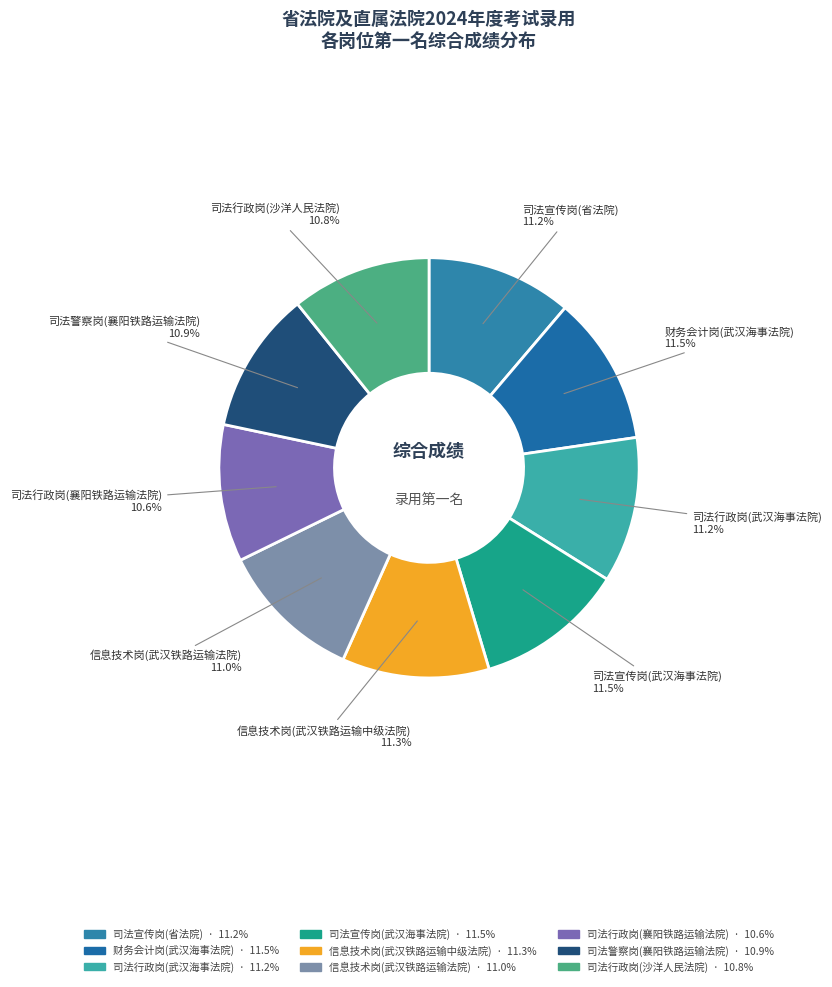

Is there a majority slice in this chart?

No